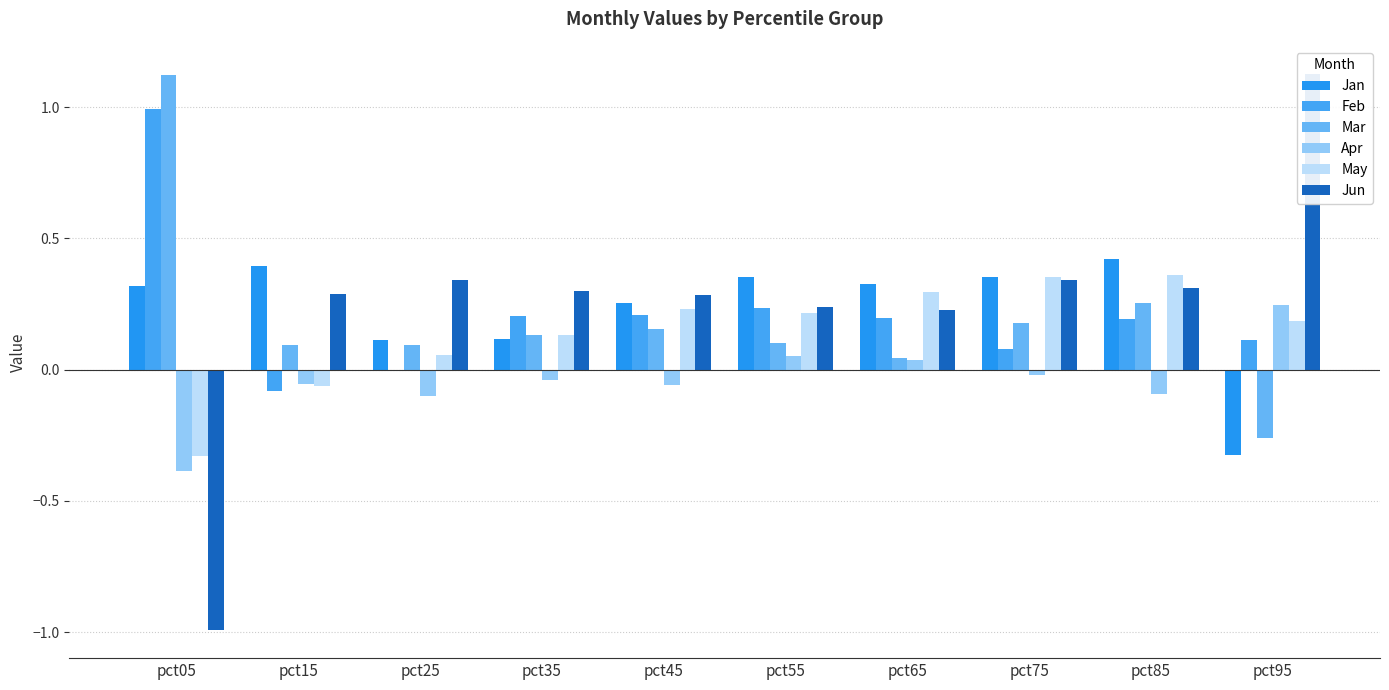

What are all the series names shown in the legend?

Jan, Feb, Mar, Apr, May, Jun